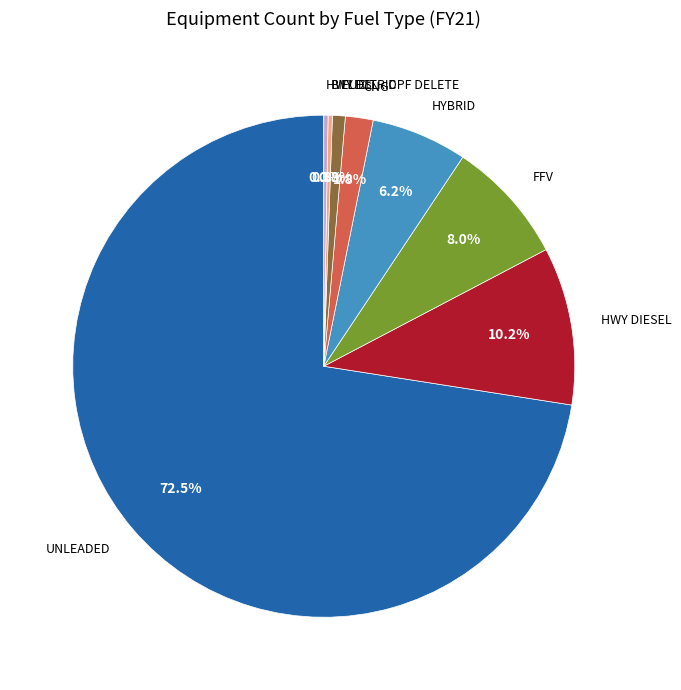

Which slice represents more than half of the pie?

UNLEADED